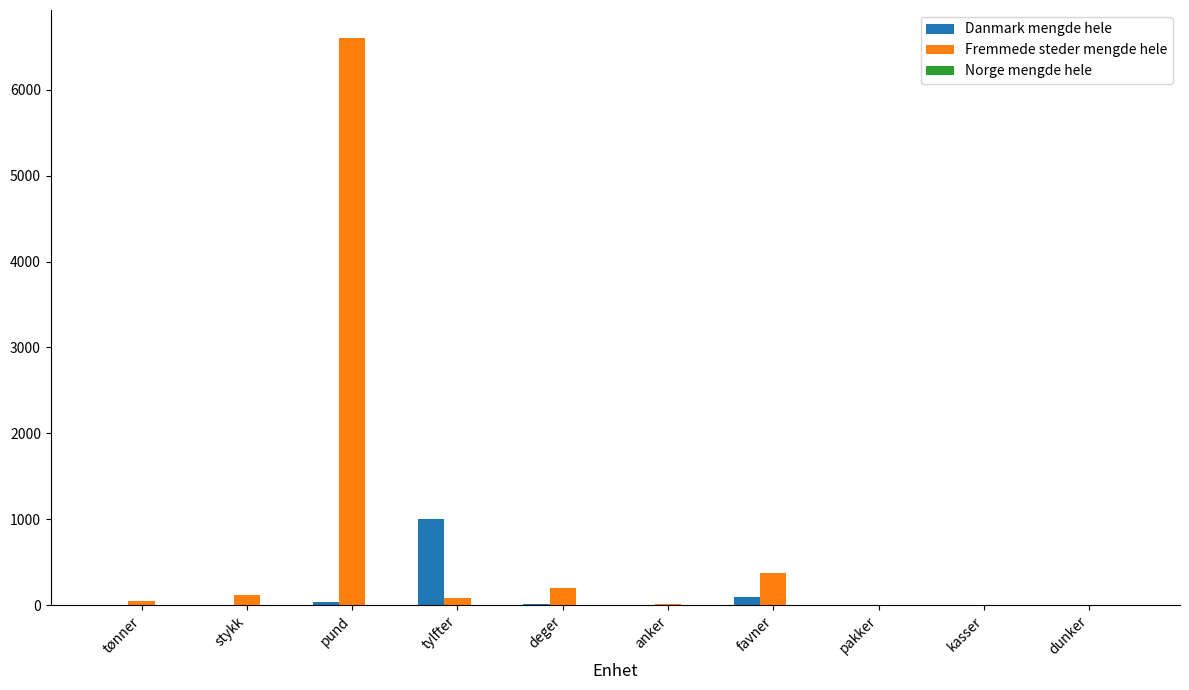

What is the sum of the Danmark mengde hele values at pakker and stykk?

8